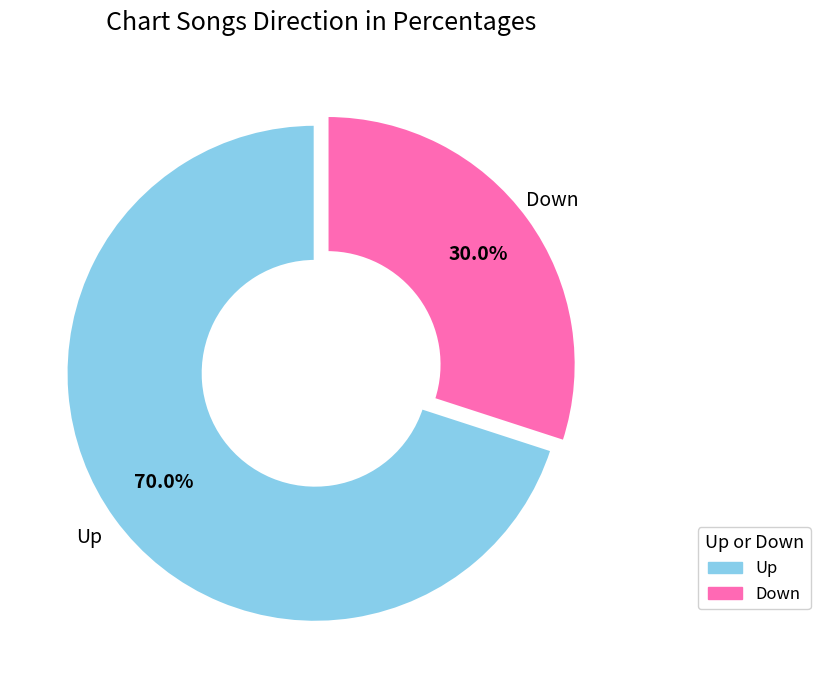

Is there a majority slice in this chart?

Yes